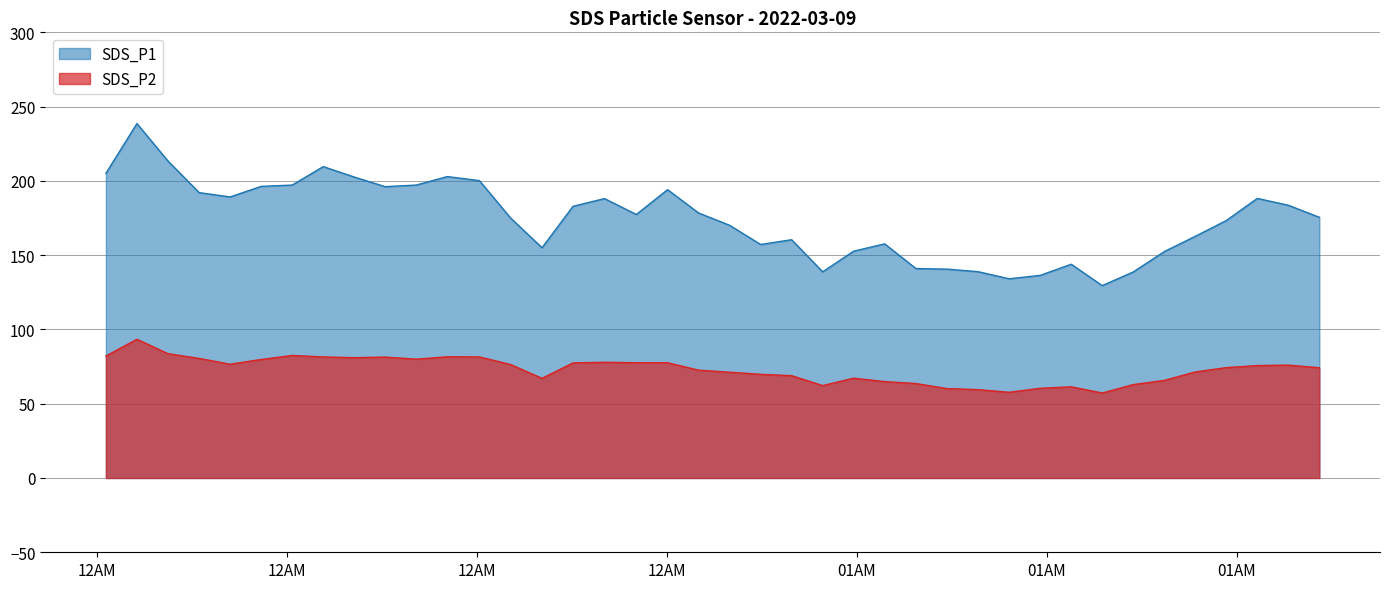

How many lines are shown in the chart?

2